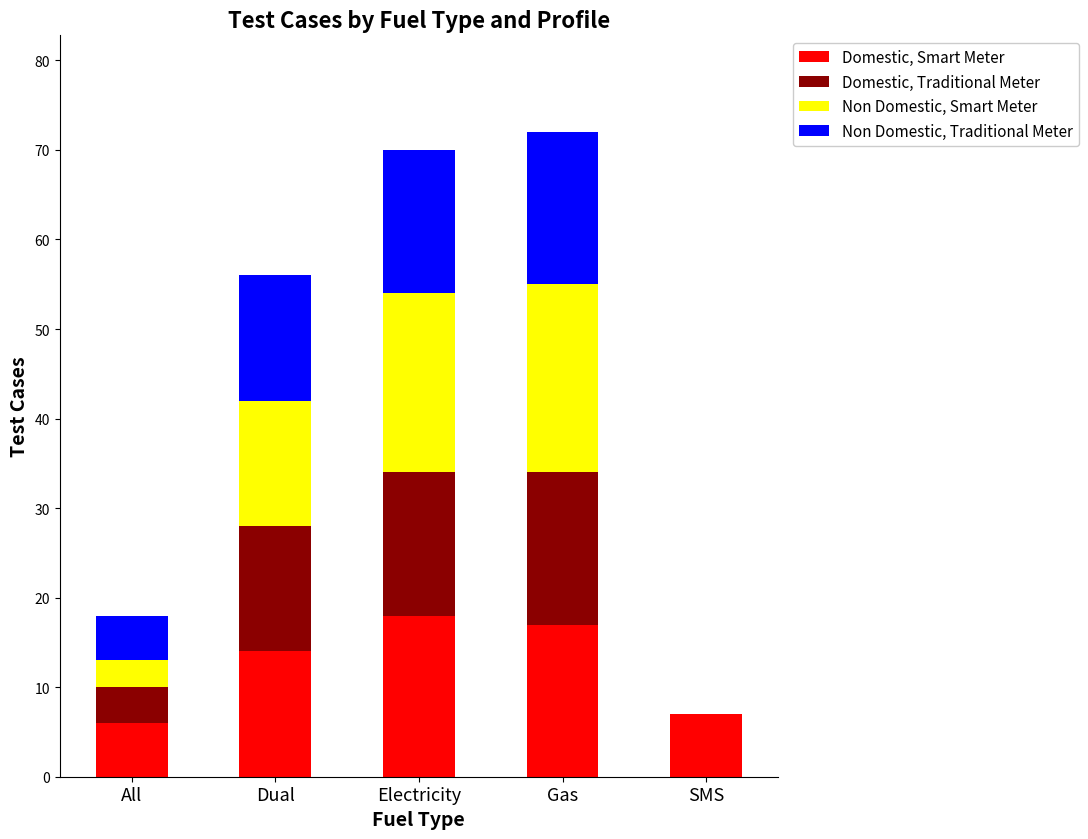

What is the total value across all series at SMS?

7